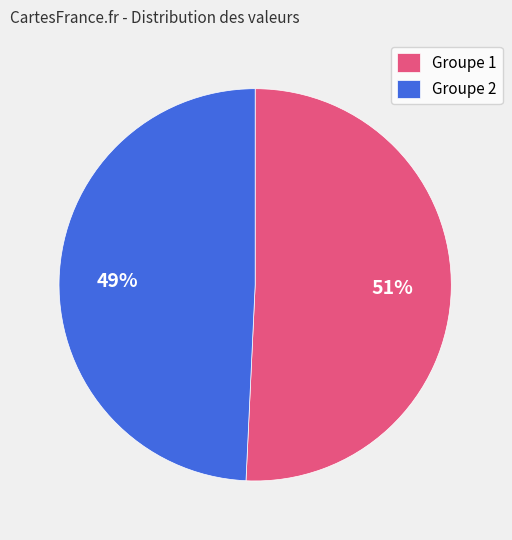

Which slice is the largest?

Groupe 1